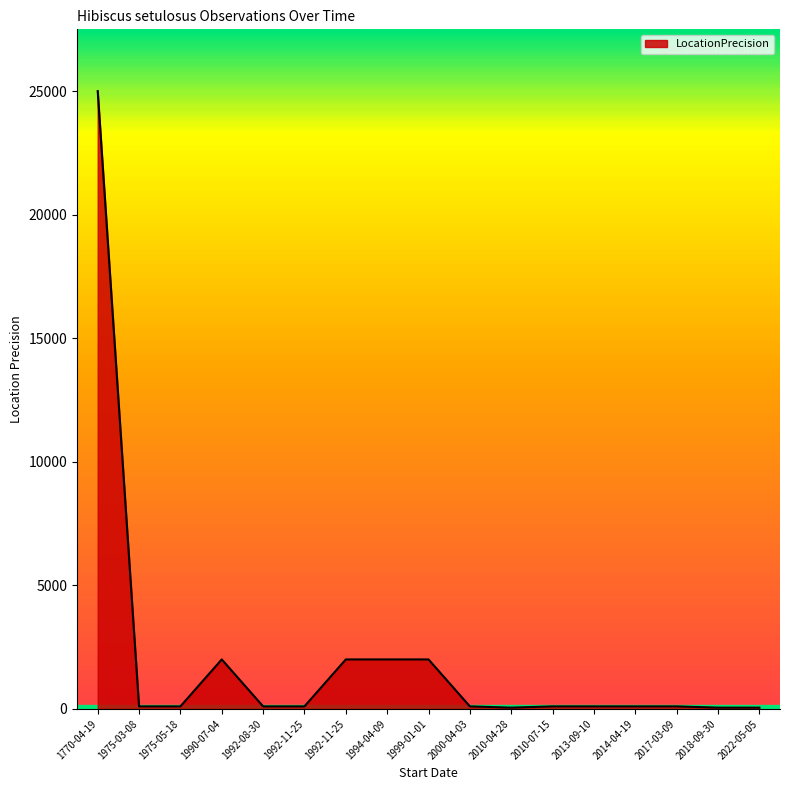

Between 2017-03-09 and 1770-04-19, which is larger?

1770-04-19